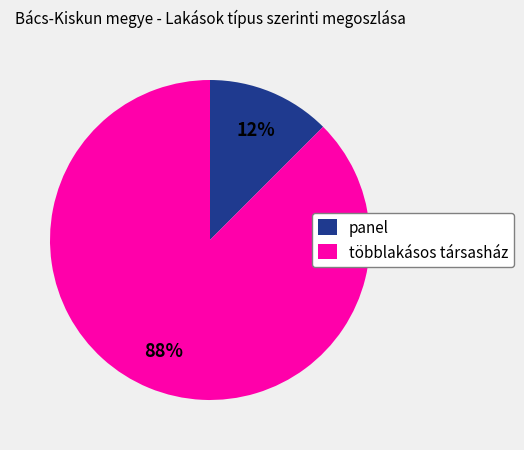

True or false: többlakásos társasház accounts for 1% of the total.

False